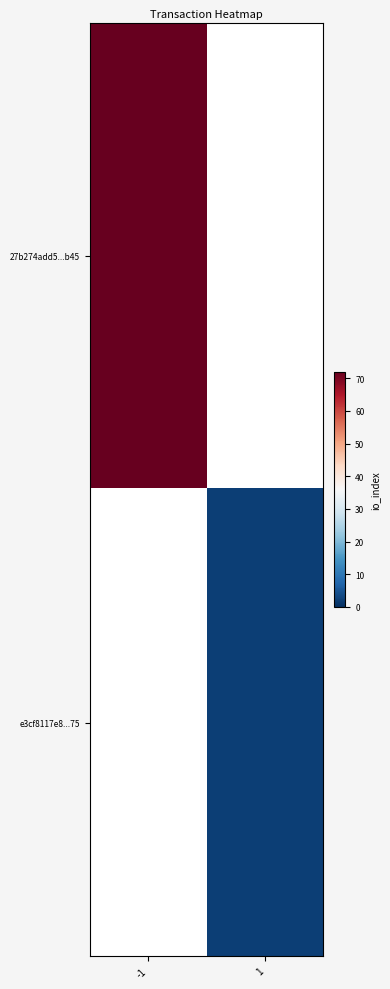

Is the value of 27b274add5...b45 at -1 greater than the value of e3cf8117e8...75 at 1?

Yes